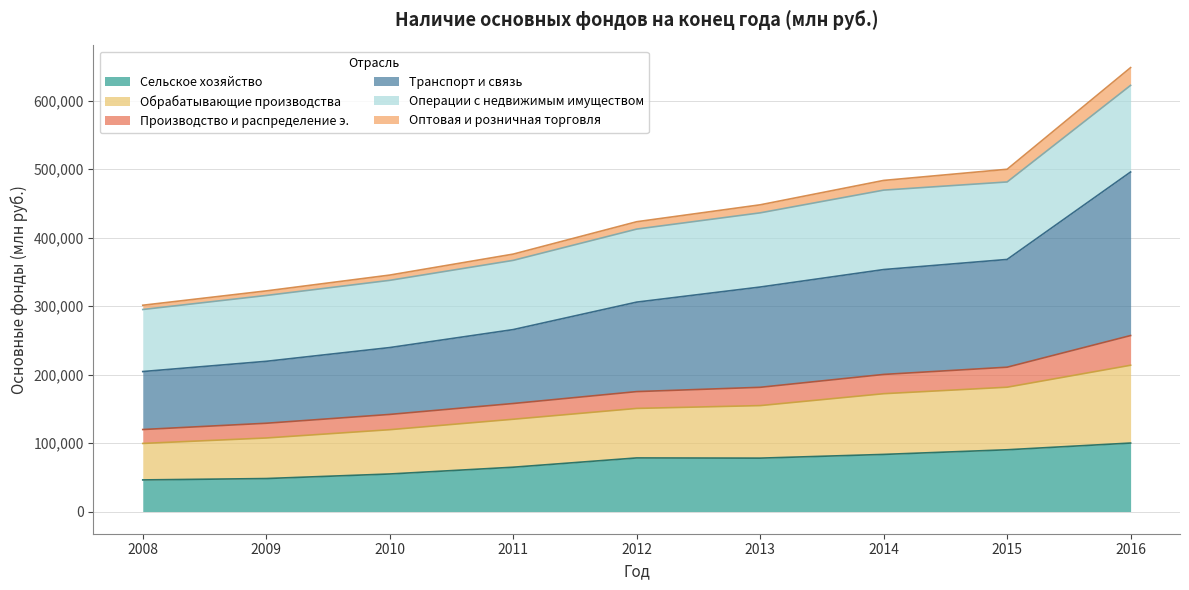

At which category is the sum across all series the highest?

2016